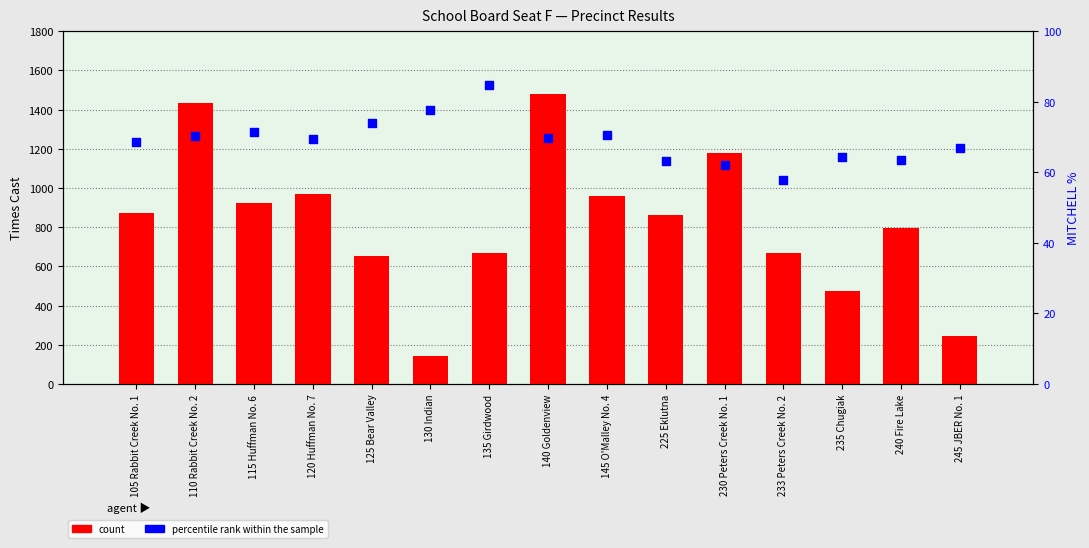

Which series has the largest total across all categories?

count